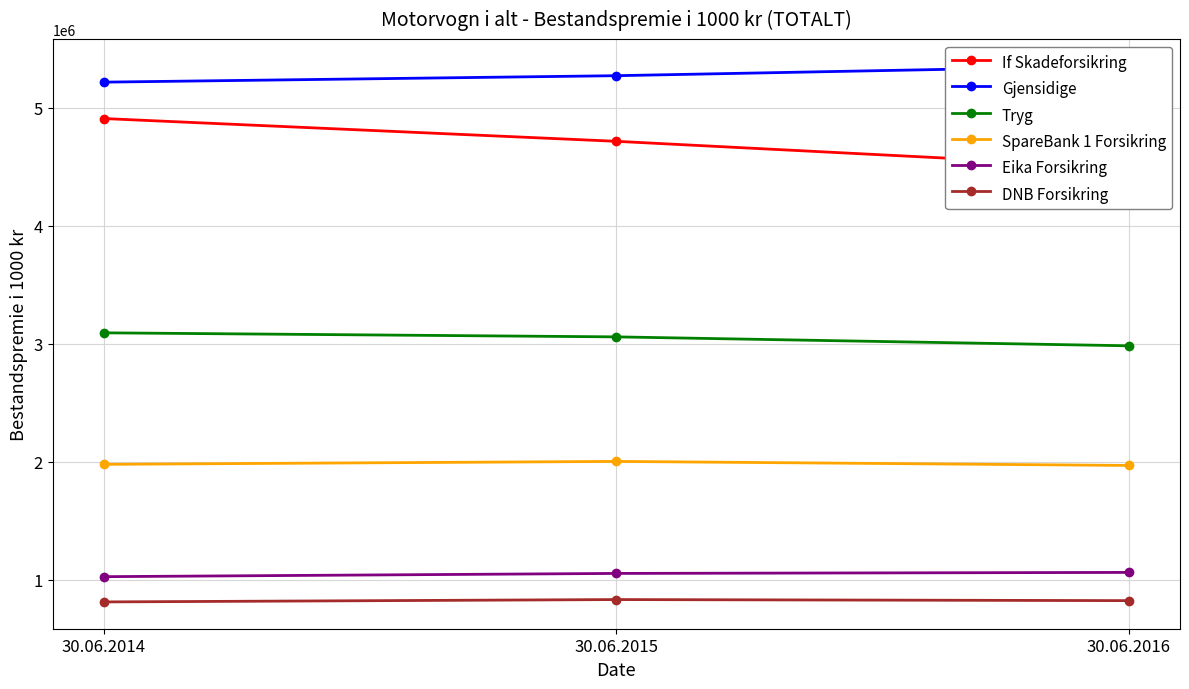

At which category is the sum across all series the highest?

30.06.2014